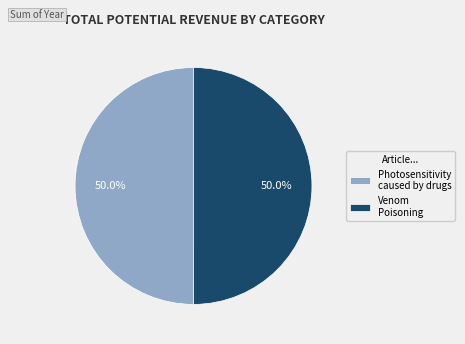

To the nearest percent, what portion does Photosensitivity caused by drugs represent?

50%